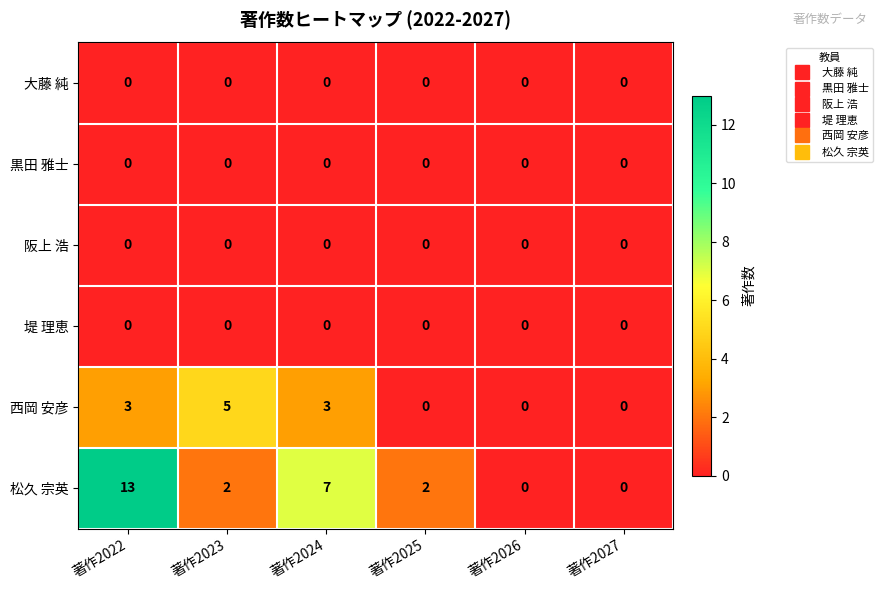

At which category is the sum across all series the highest?

著作2022